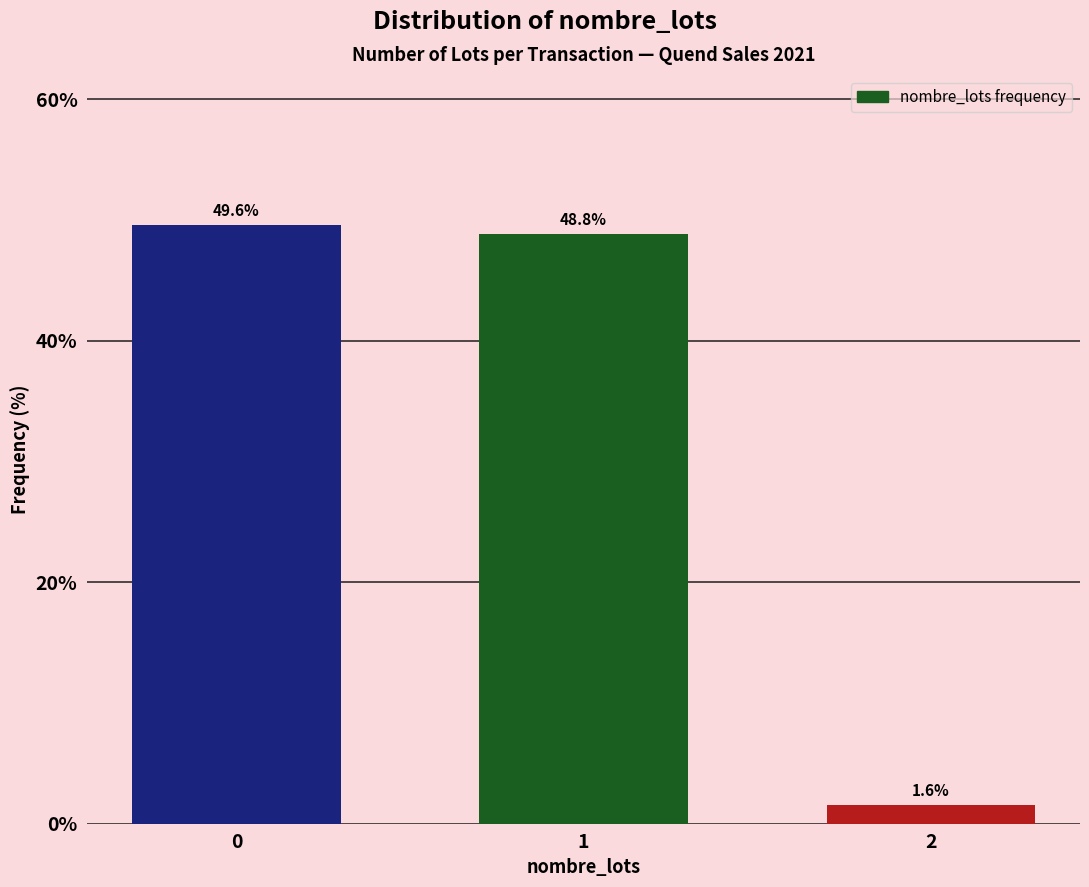

Reading right to left, what are all the values shown in this chart?

1.6	48.8	49.6